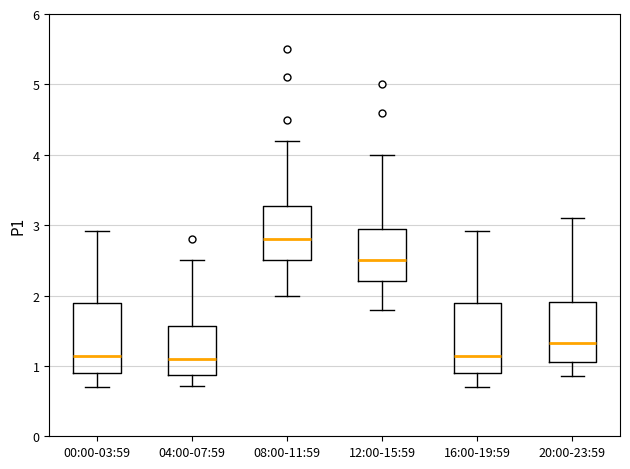

Which box has the highest median line?

08:00-11:59